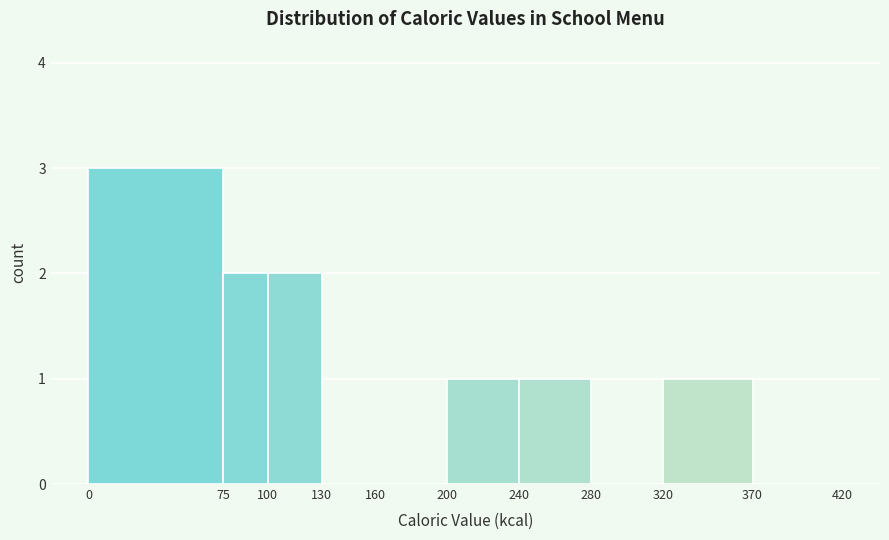

What is the height of the bar covering 0 to 75 on the x-axis? The values are not printed on the chart, so give them approximately, as read against the axis.

3